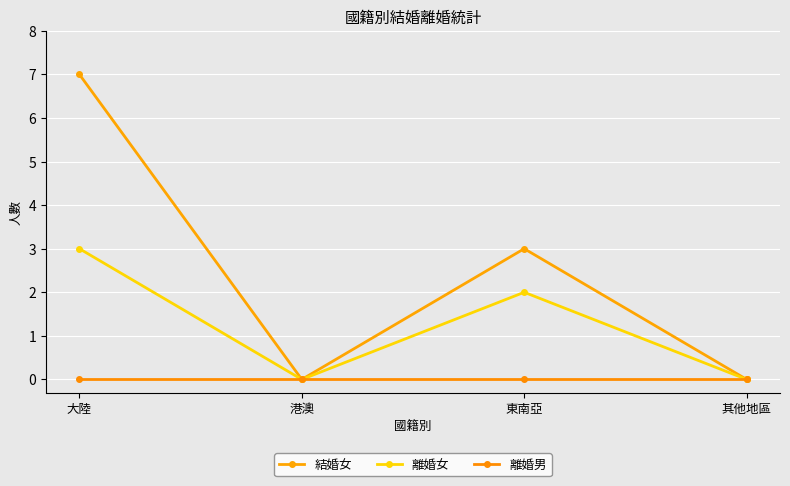

What are all the series names shown in the legend?

結婚女, 離婚女, 離婚男